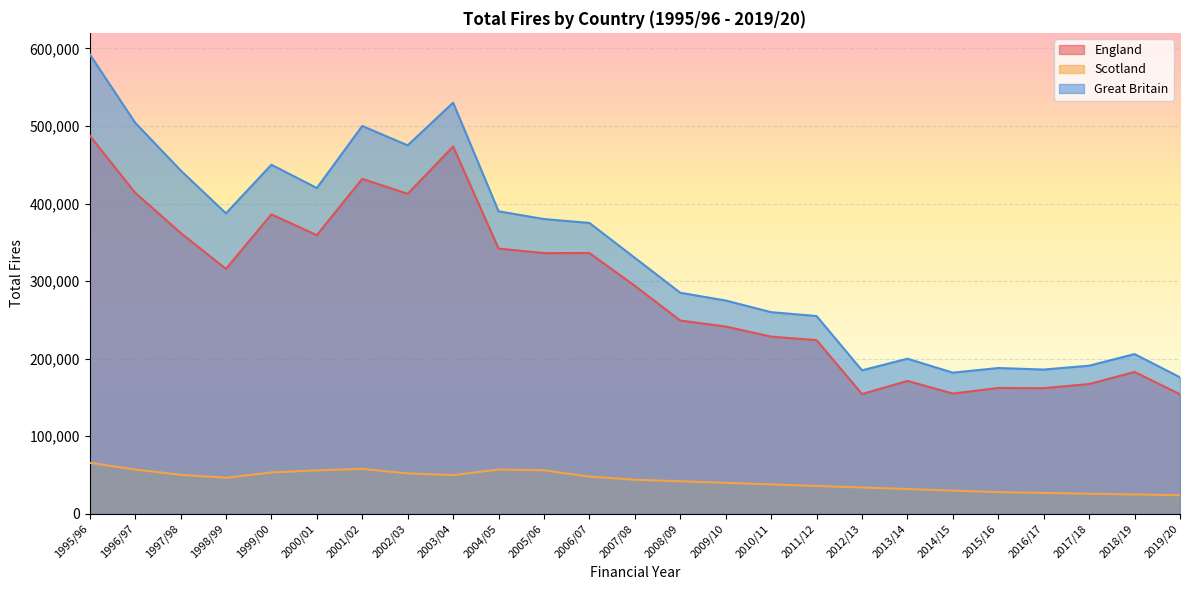

What is the difference between the second highest and second lowest values in the Scotland series?

32919